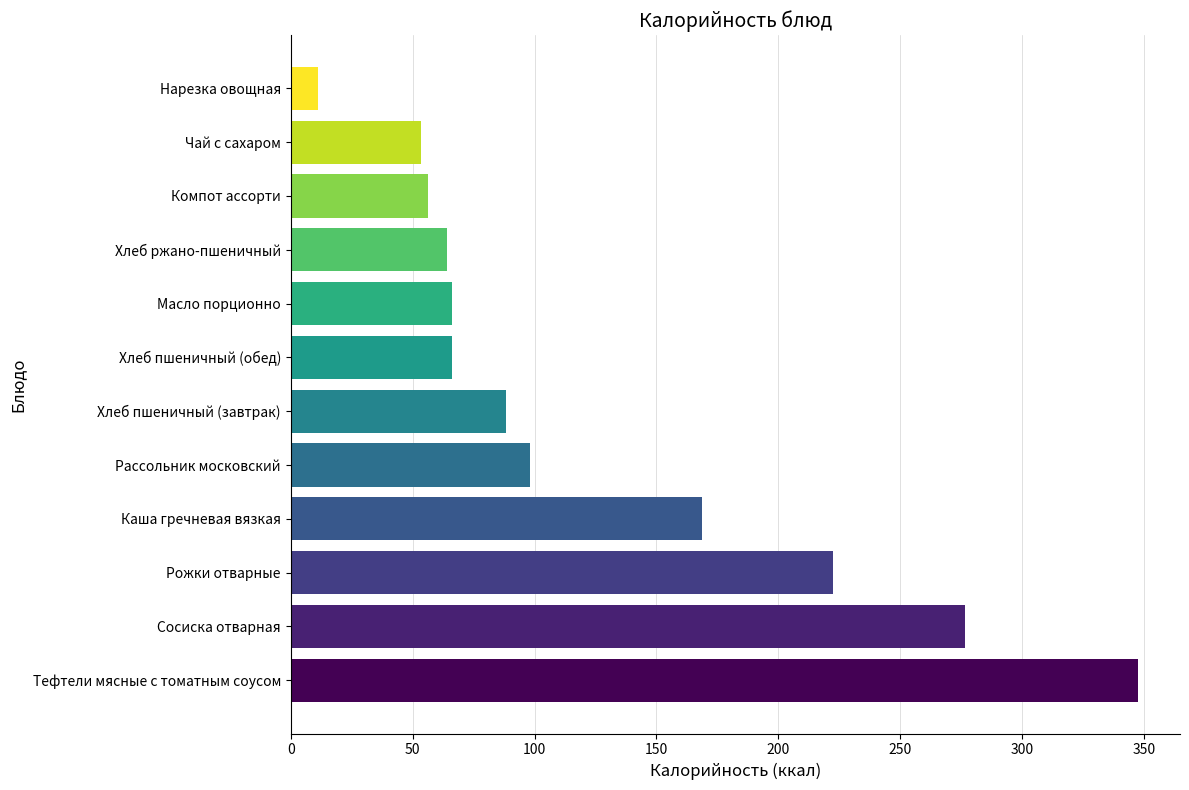

What is the sum of all values?

1519.1